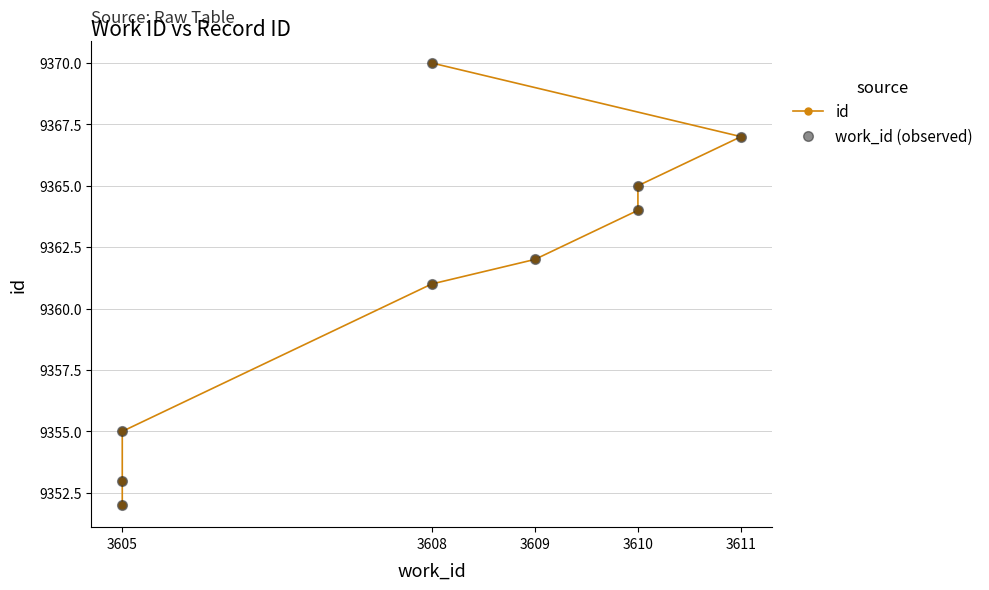

Is it true that work_id (observed) equals 9352 at 3605?

True